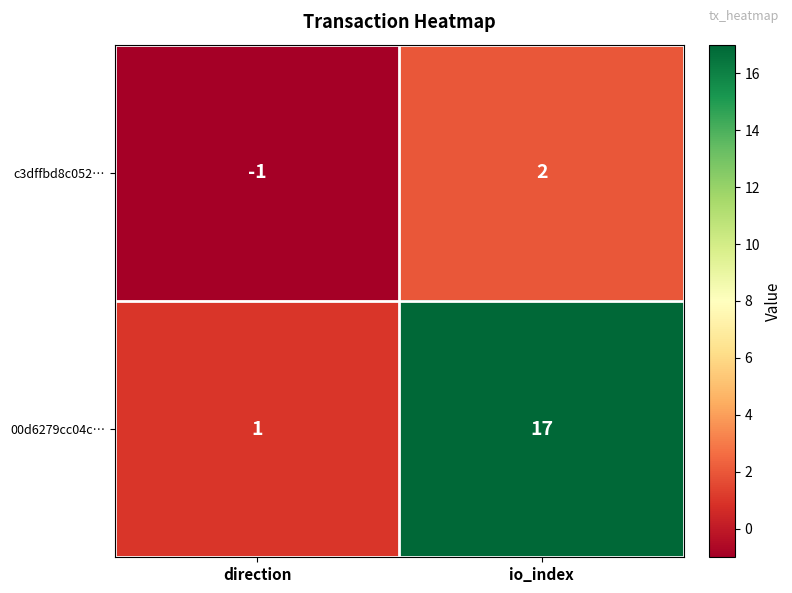

Which category has the lowest value across all series?

direction